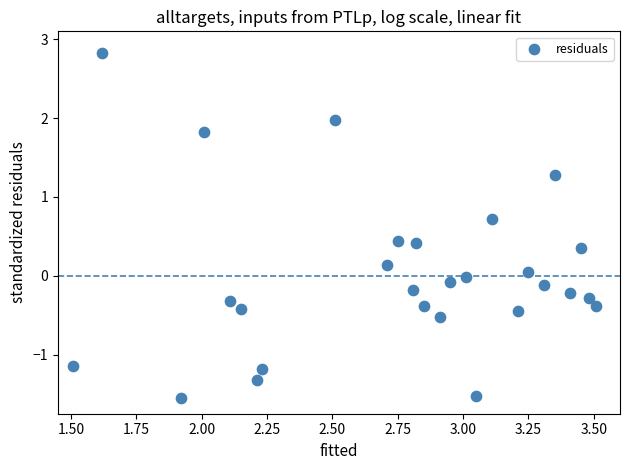

What is the range of Y values (max minus min)?

4.4